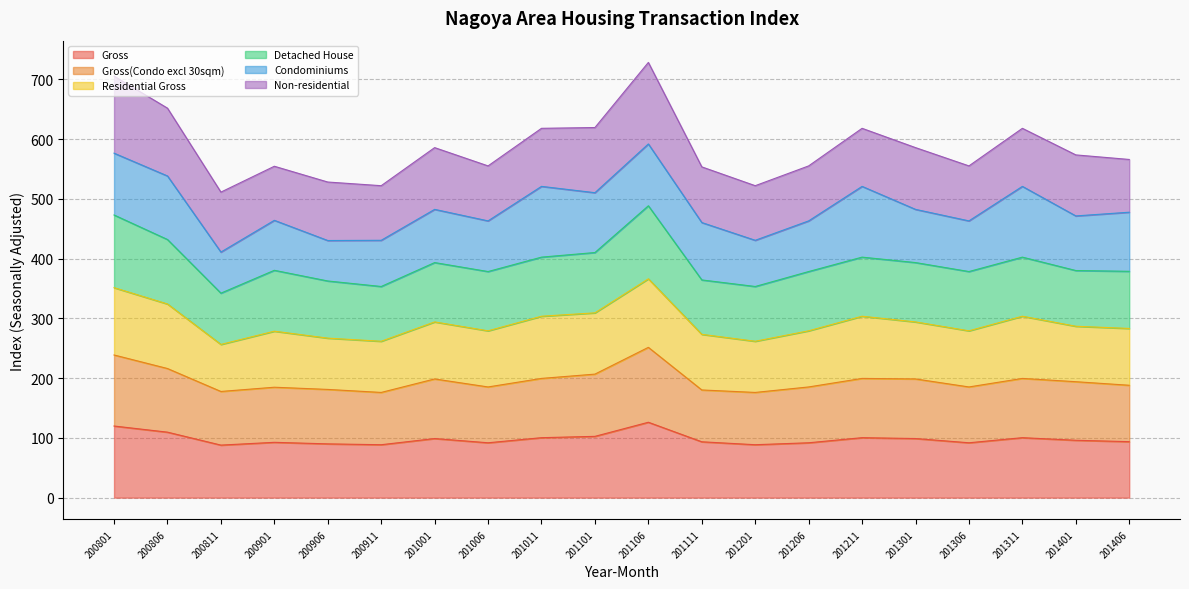

What is the total value across all series at 200811?

511.2